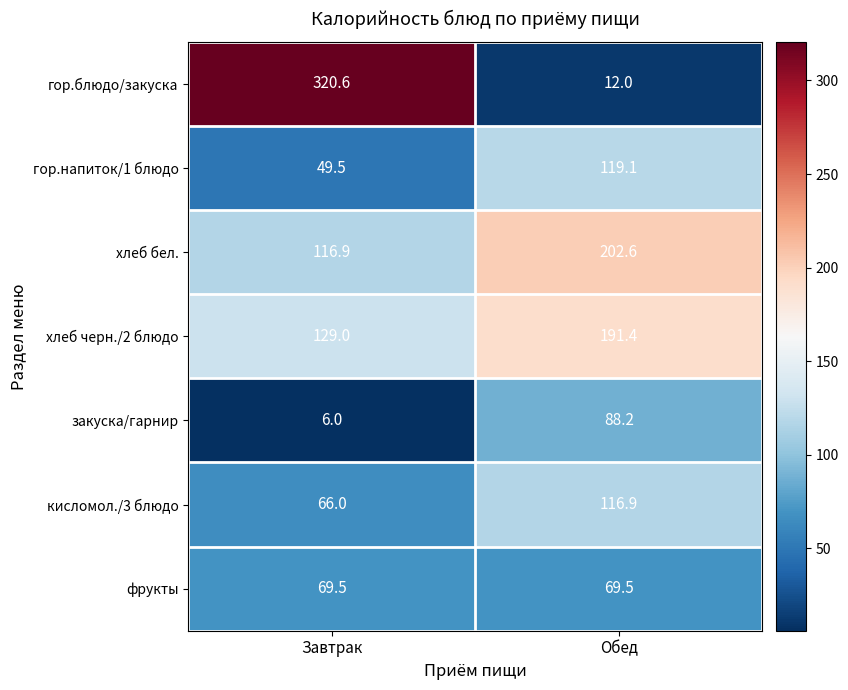

Reading right to left, what are all the values shown in this chart?

гор.блюдо/закуска: Обед=12.0	Завтрак=320.6
гор.напиток/1 блюдо: Обед=119.1	Завтрак=49.5
хлеб бел.: Обед=202.6	Завтрак=116.9
хлеб черн./2 блюдо: Обед=191.4	Завтрак=129.0
закуска/гарнир: Обед=88.2	Завтрак=6.0
кисломол./3 блюдо: Обед=116.9	Завтрак=66.0
фрукты: Обед=69.5	Завтрак=69.5